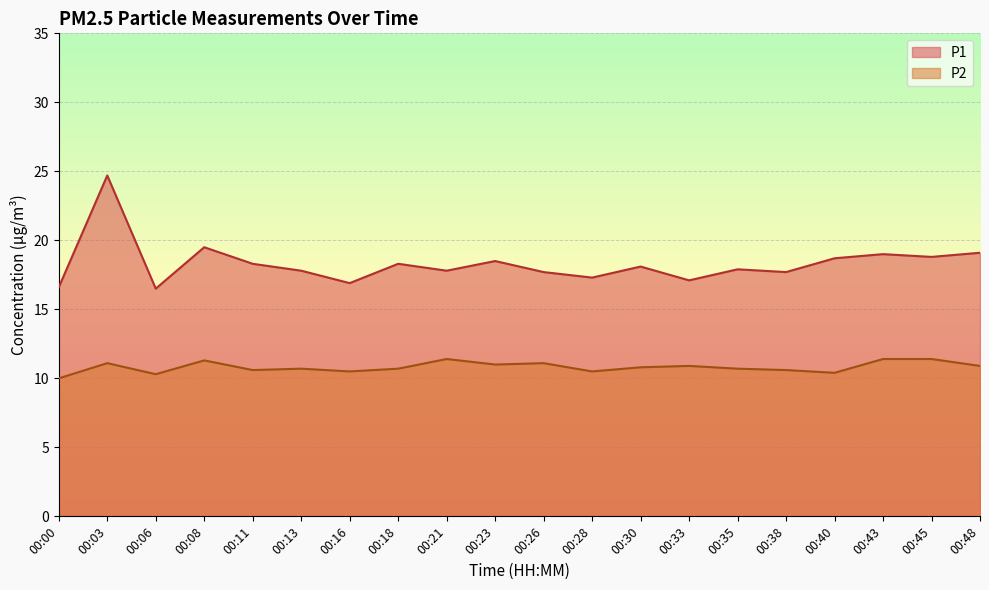

Reading left to right, transcribe all the data shown in this chart.

P1: 00:00=16.6	00:03=24.7	00:06=16.5	00:08=19.5	00:11=18.3	00:13=17.8	00:16=16.9	00:18=18.3	00:21=17.8	00:23=18.5	00:26=17.7	00:28=17.3	00:30=18.1	00:33=17.1	00:35=17.9	00:38=17.7	00:40=18.7	00:43=19.0	00:45=18.8	00:48=19.1
P2: 00:00=10.0	00:03=11.1	00:06=10.3	00:08=11.3	00:11=10.6	00:13=10.7	00:16=10.5	00:18=10.7	00:21=11.4	00:23=11.0	00:26=11.1	00:28=10.5	00:30=10.8	00:33=10.9	00:35=10.7	00:38=10.6	00:40=10.4	00:43=11.4	00:45=11.4	00:48=10.9